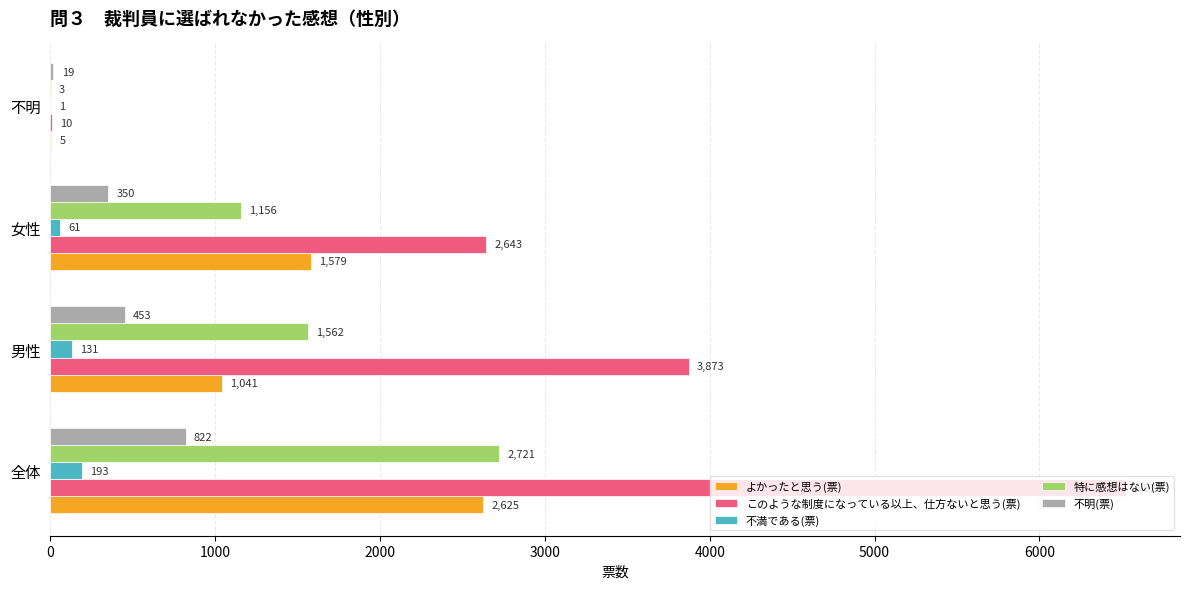

Between 男性 and 女性, which series saw the biggest shift?

このような制度になっている以上、仕方ないと思う(票)